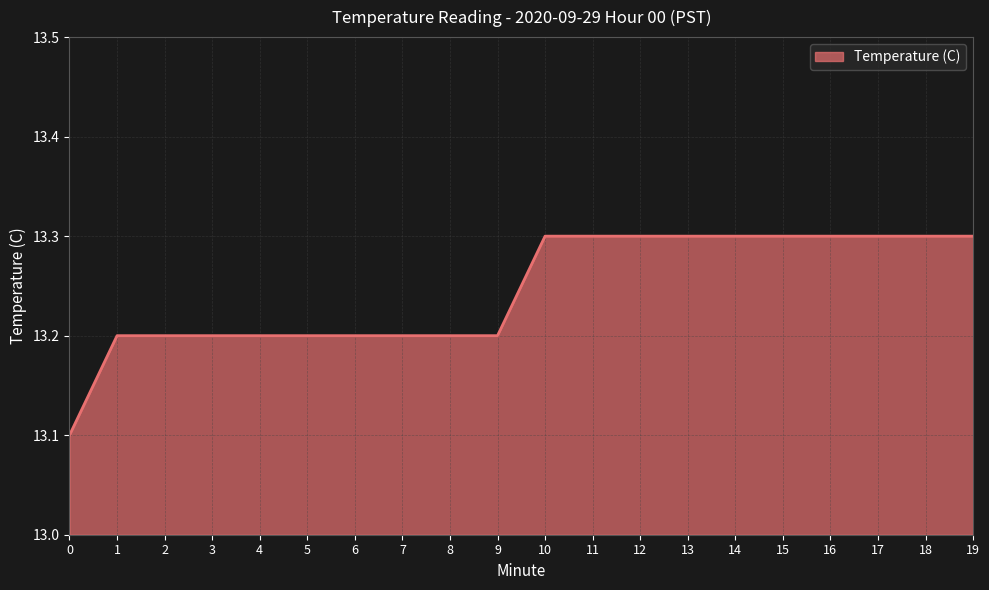

What is the ratio of the value at 13 to the value at 3?

1.0